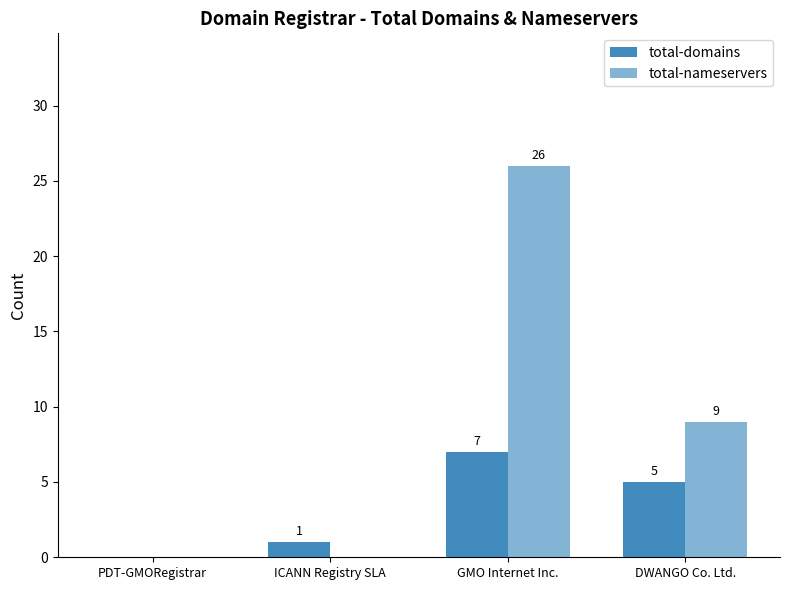

Rank the series by their average value, from highest to lowest.

total-nameservers, total-domains